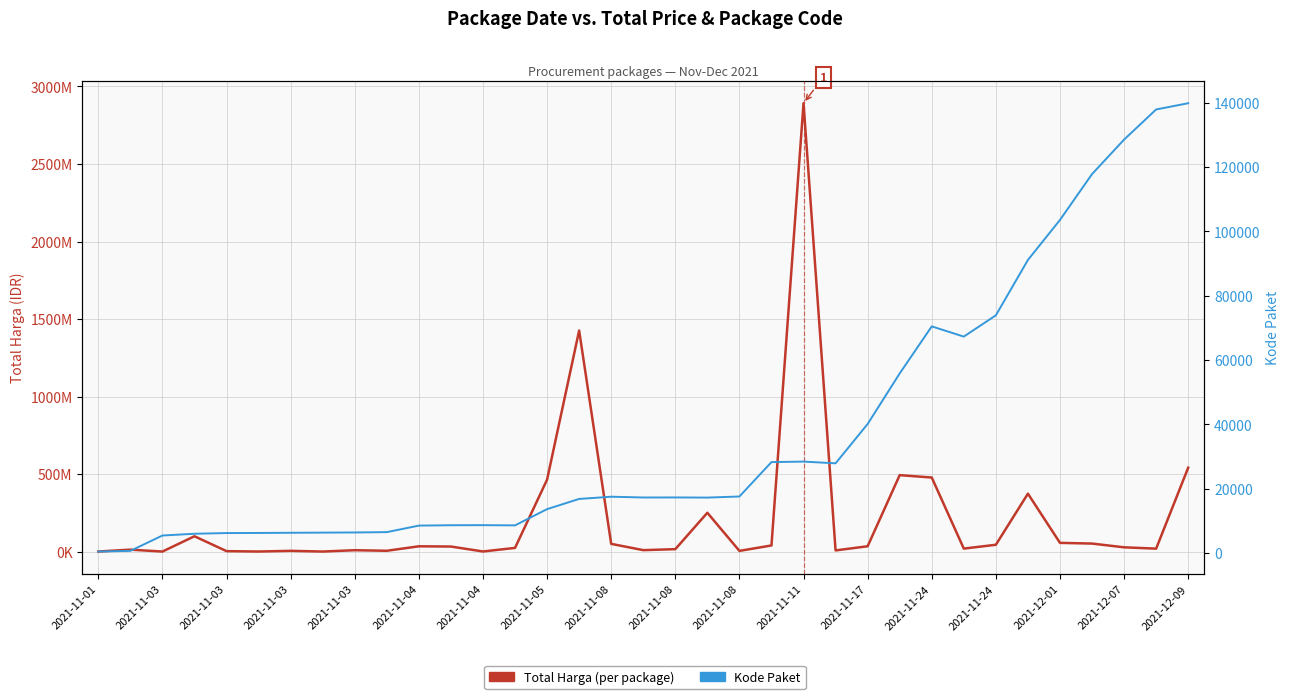

What is the average value of the Total Harga (per package) series?

214814202